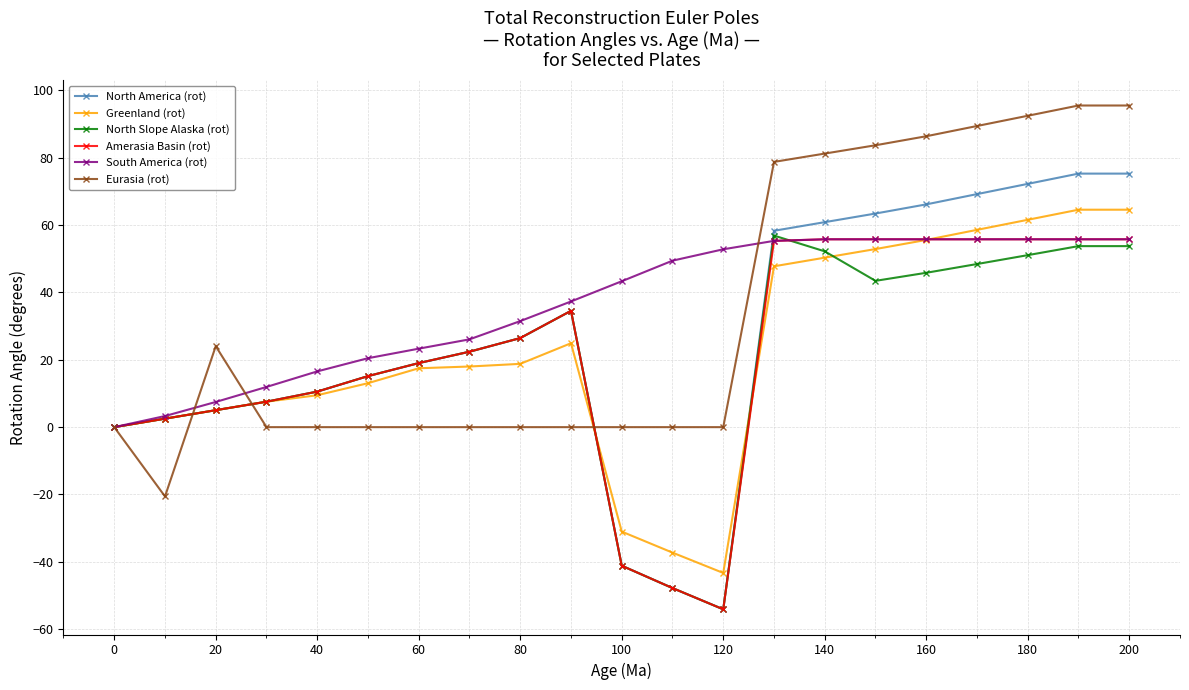

Is this an area chart (filled region under the line)?

No